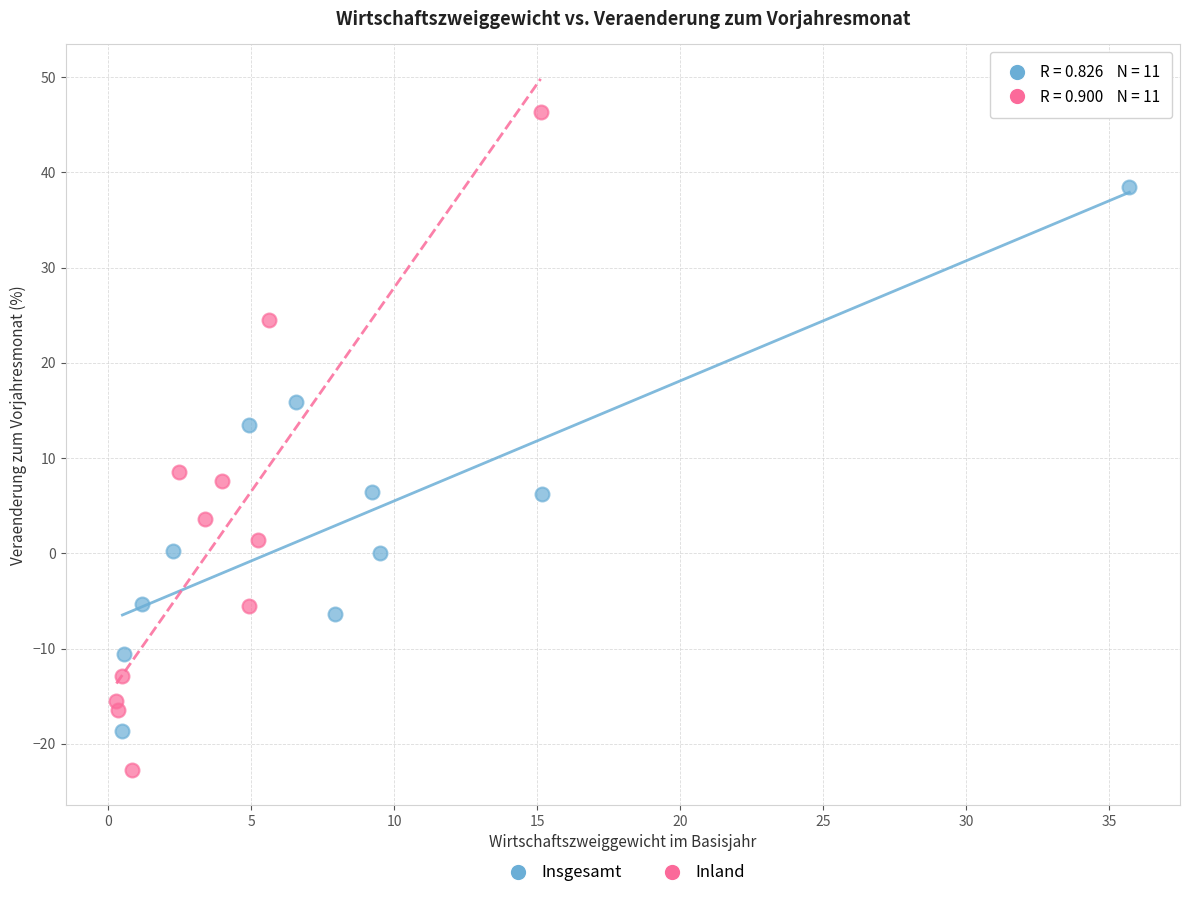

Which series contains the highest Y value?

Inland